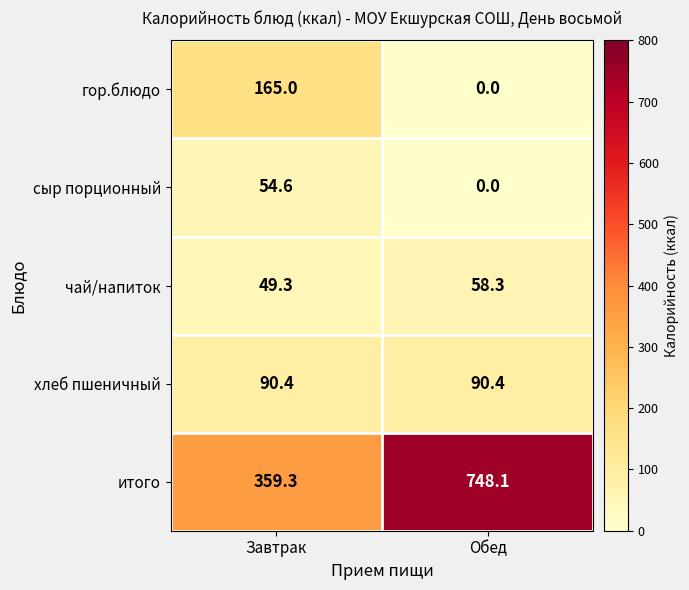

Which label corresponds to the smallest value in the chart?

Обед